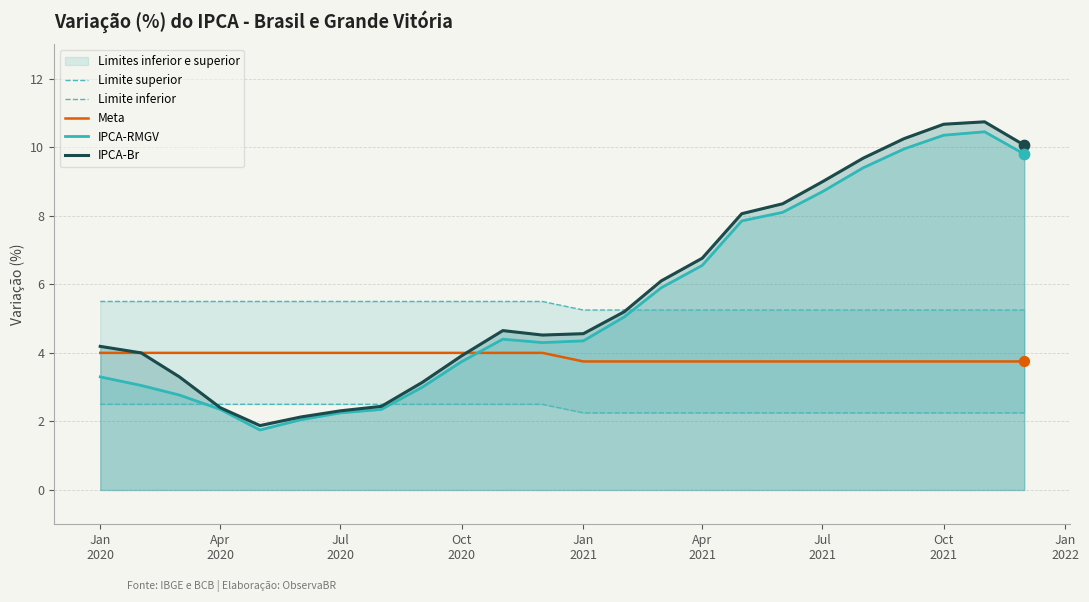

True or false: Meta and IPCA-RMGV cross at least once.

True